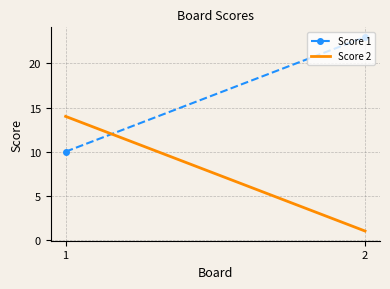

Rank the series by their maximum value, from highest to lowest.

Score 1, Score 2